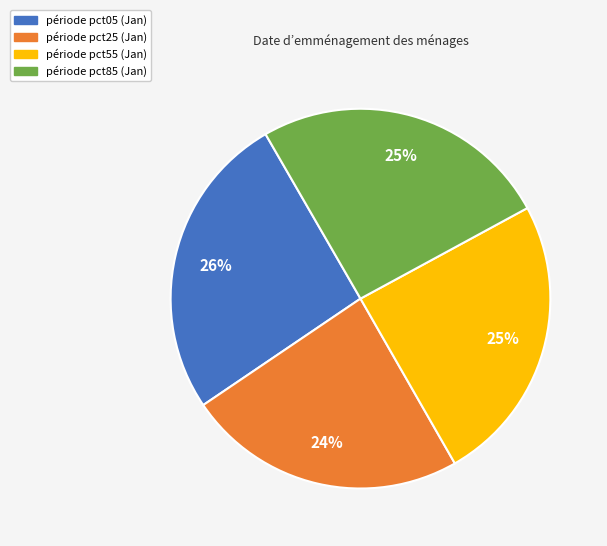

How many segments does this pie chart have?

4